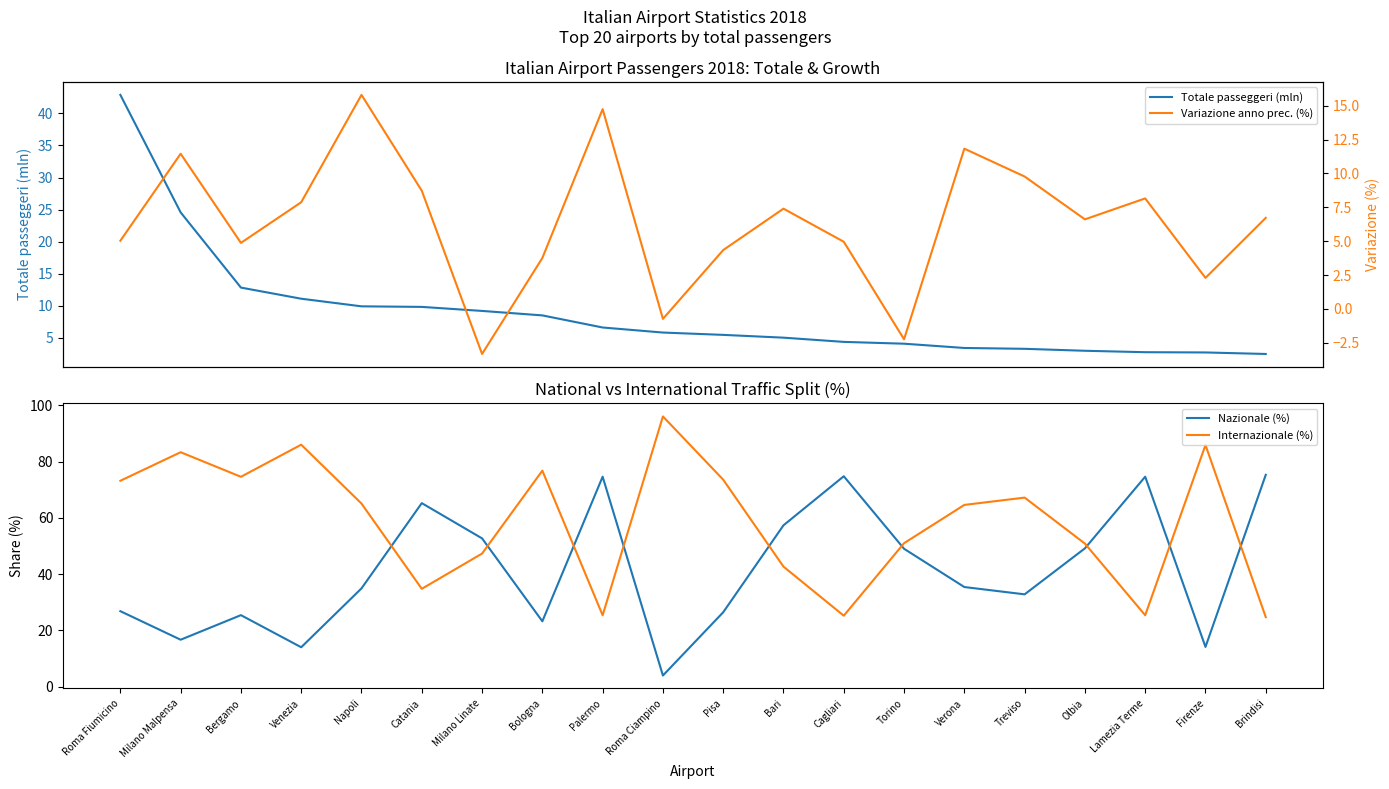

At Bergamo, list the series in order from smallest to largest.

Variazione anno prec. (%), Totale passeggeri (mln), Nazionale (%), Internazionale (%)